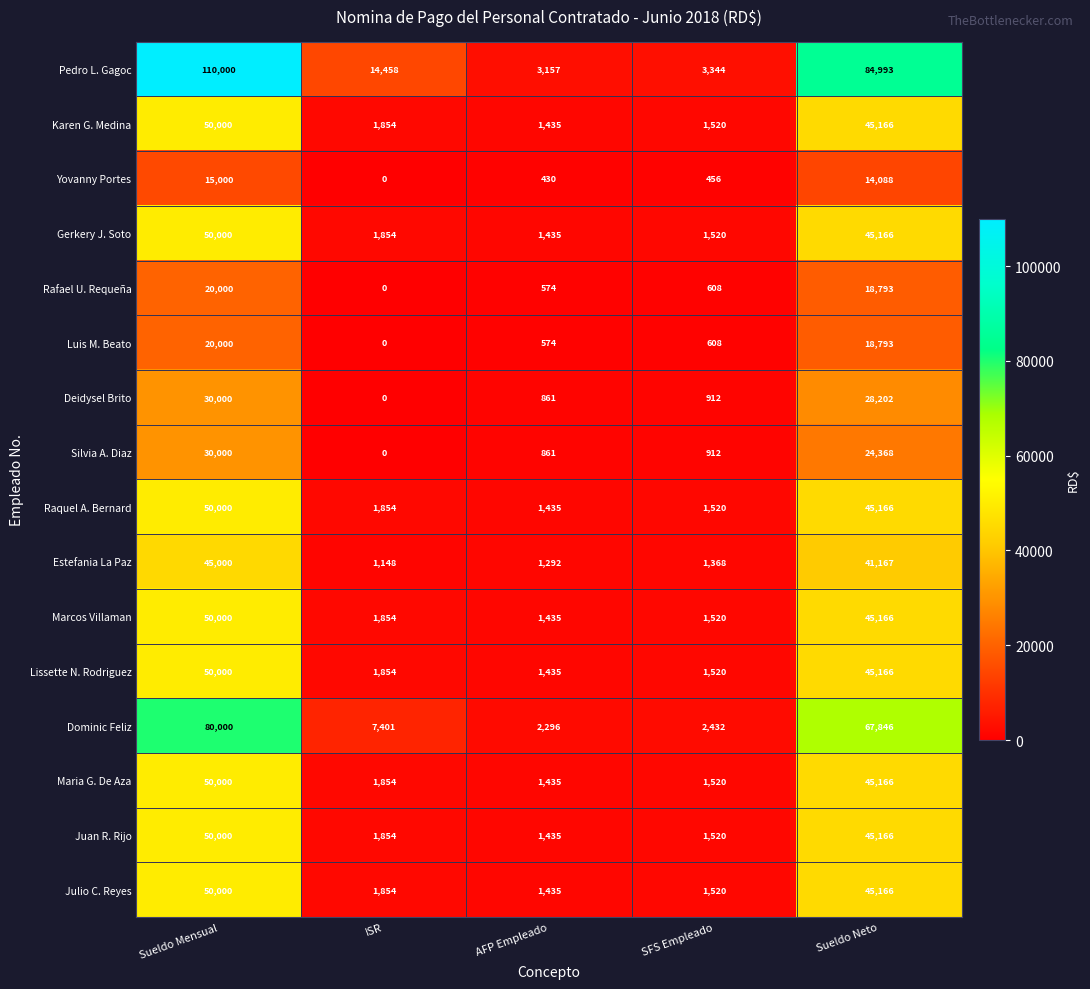

Is it true that Juan R. Rijo equals 873 at AFP Empleado?

False